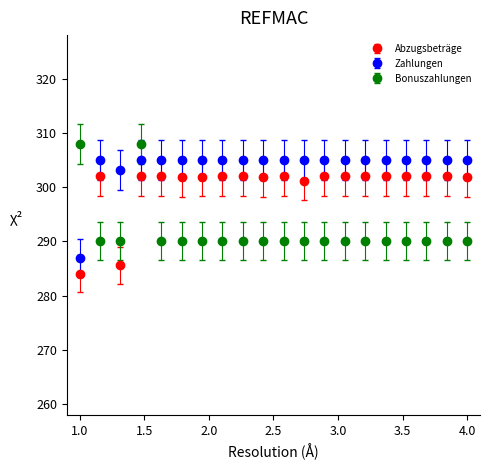

Which series has the largest total across all categories?

Zahlungen